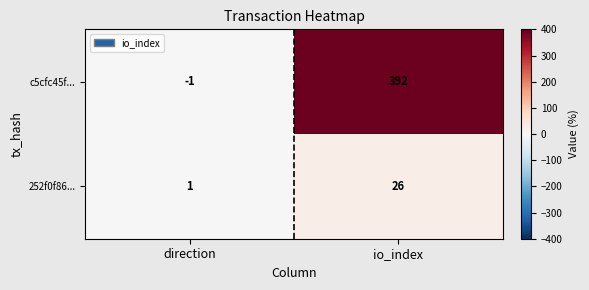

How many values in the c5cfc45f... series are below 392?

1